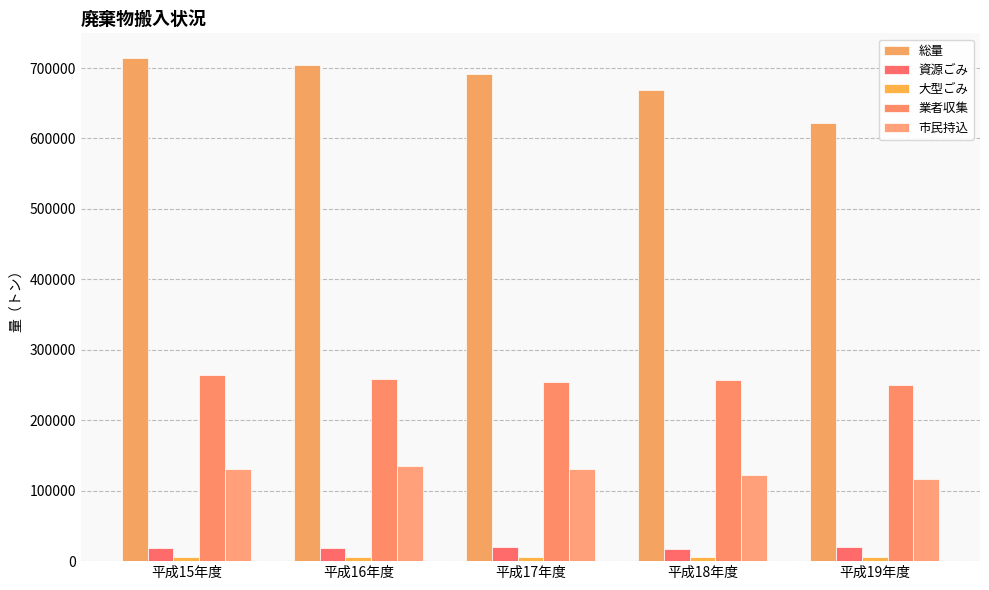

How many groups of bars are there?

5